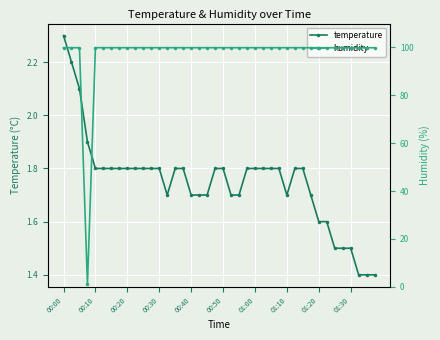

At which label does temperature reach its peak?

00:00